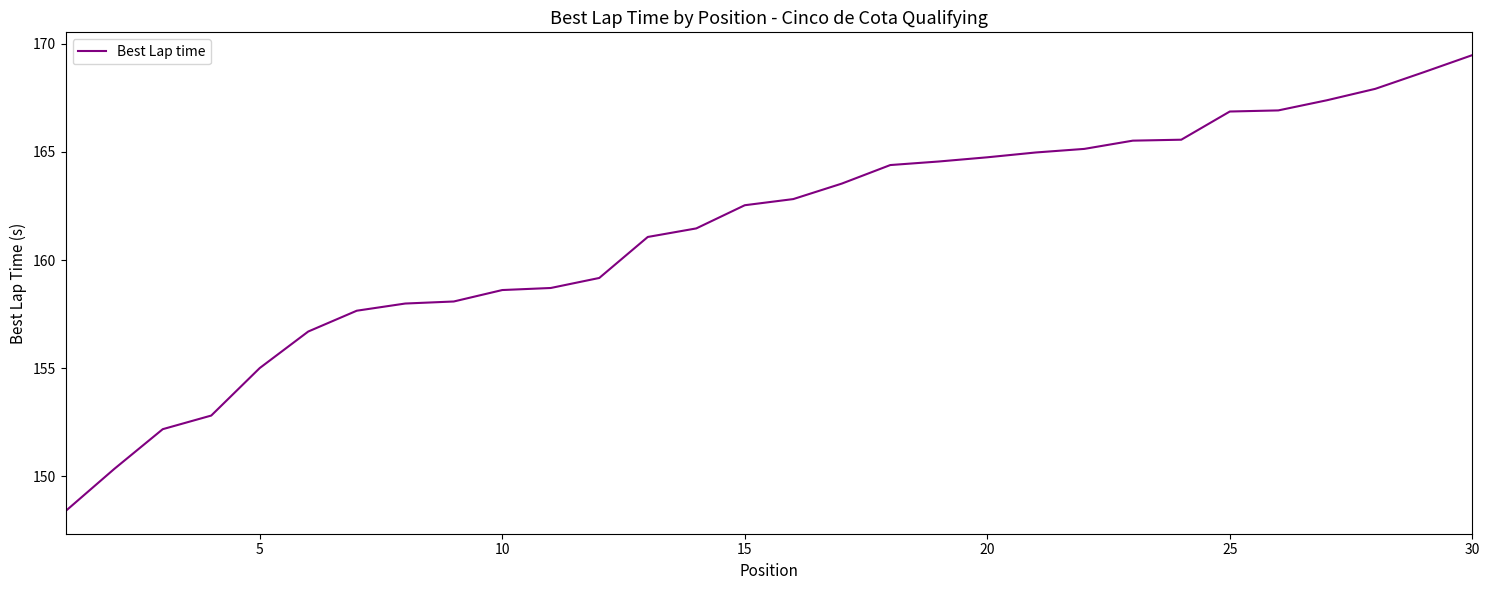

What is the maximum value shown in the chart?

169.5